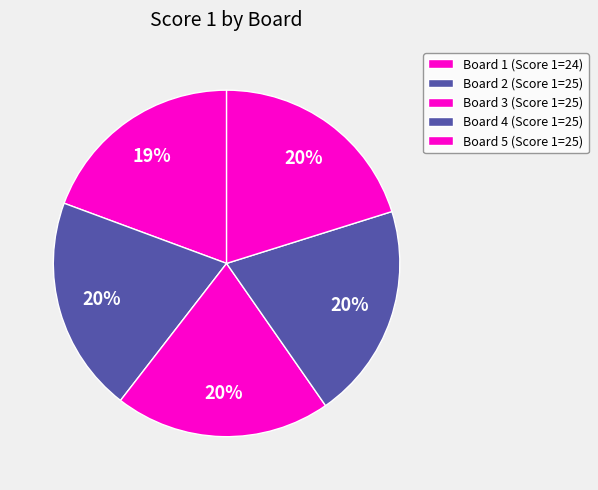

Count the number of slices in the pie.

5